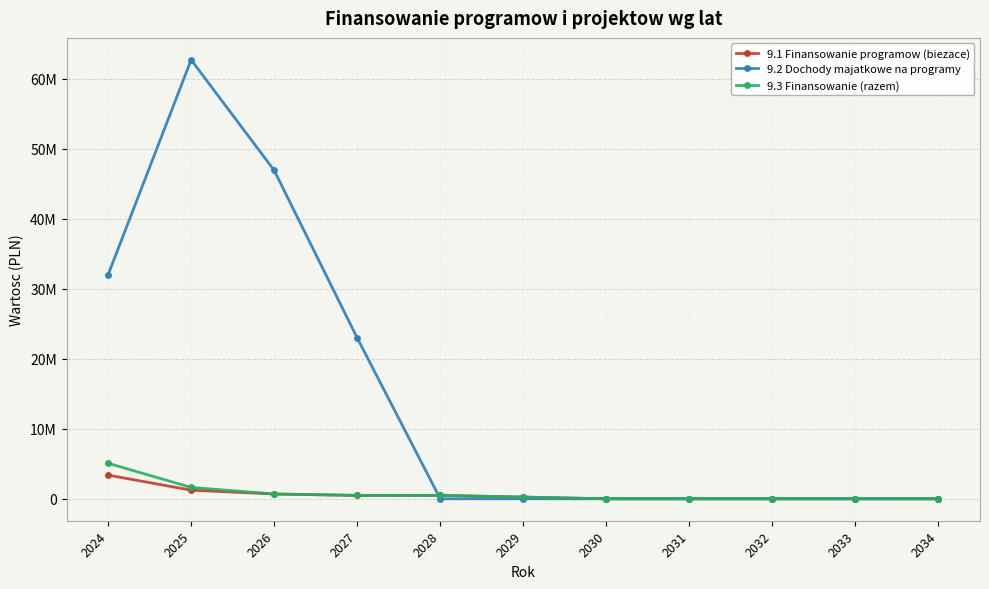

Which category has the lowest value in the 9.3 Finansowanie (razem) series?

2030